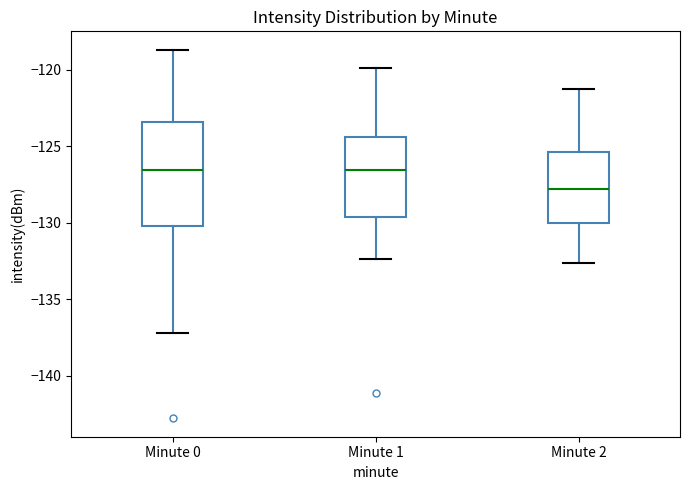

Where is the upper edge of the box for Minute 0 on the y-axis? The values are not printed on the chart, so give them approximately, as read against the axis.

-123.5